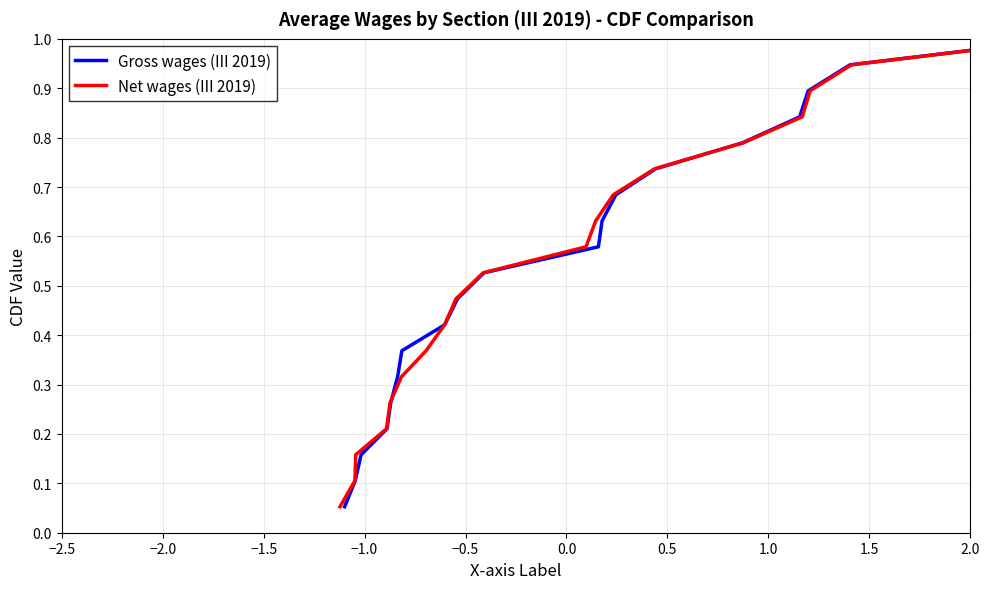

At how many categories does at least one series exceed 0?

19